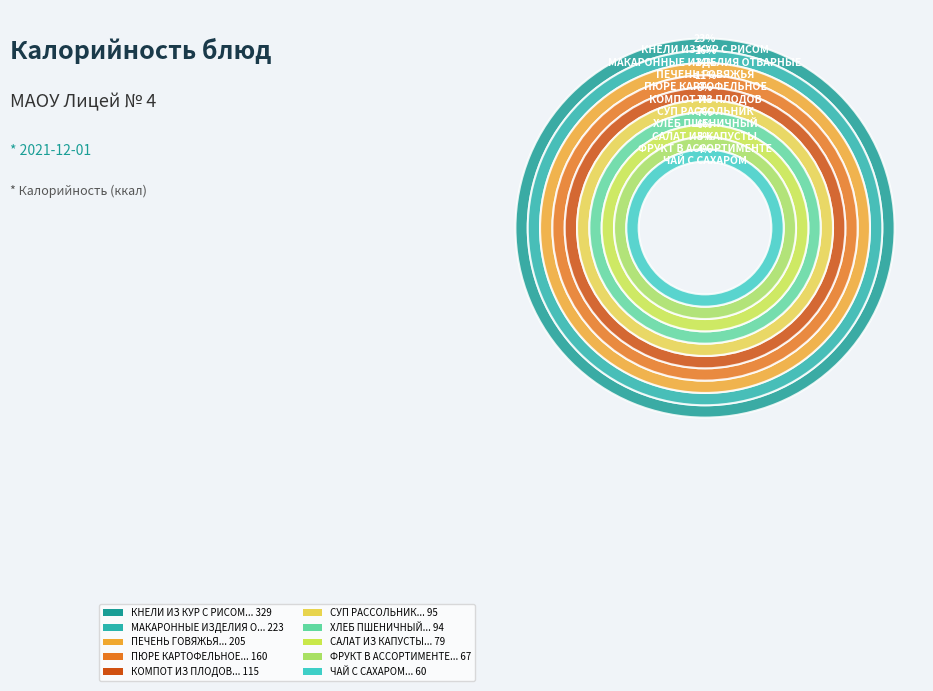

Rank the categories by value from lowest to highest.

ЧАЙ С САХАРОМ, ФРУКТ В АССОРТИМЕНТЕ, САЛАТ ИЗ КАПУСТЫ, ХЛЕБ ПШЕНИЧНЫЙ, СУП РАССОЛЬНИК, КОМПОТ ИЗ ПЛОДОВ, ПЮРЕ КАРТОФЕЛЬНОЕ, ПЕЧЕНЬ ГОВЯЖЬЯ, МАКАРОННЫЕ ИЗДЕЛИЯ ОТВАРНЫЕ, КНЕЛИ ИЗ КУР С РИСОМ